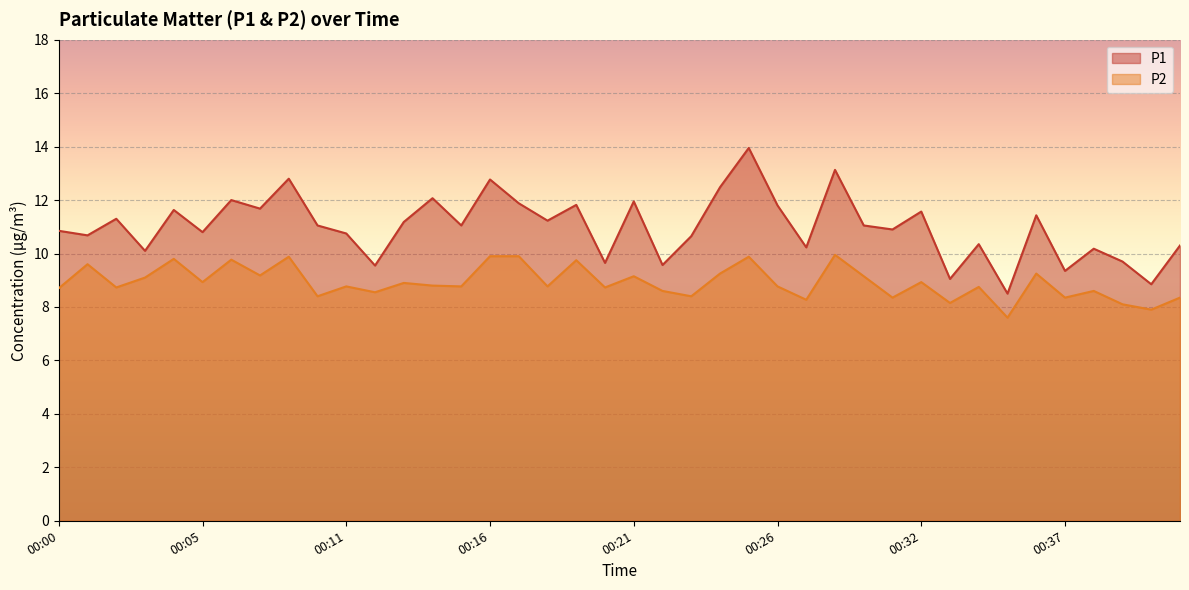

True or false: P2 and P1 cross at least once.

False